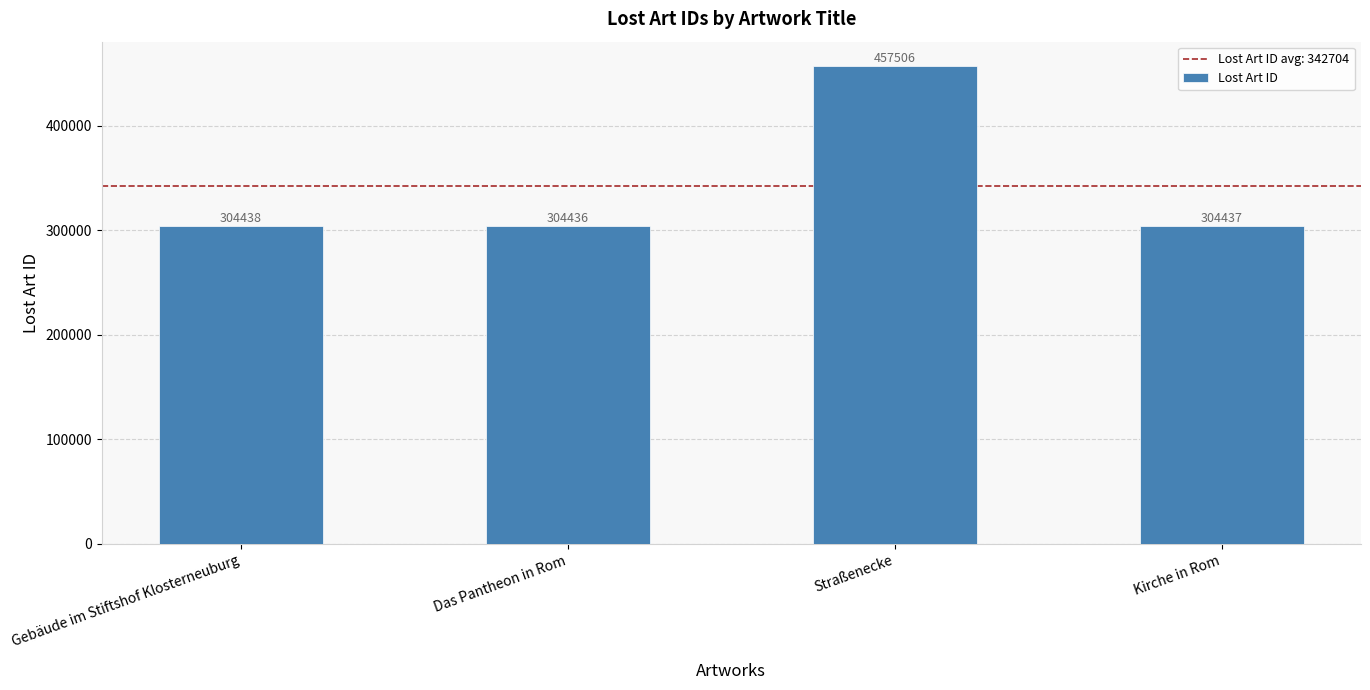

Reading left to right, list all the values displayed in this chart.

304438	304436	457506	304437